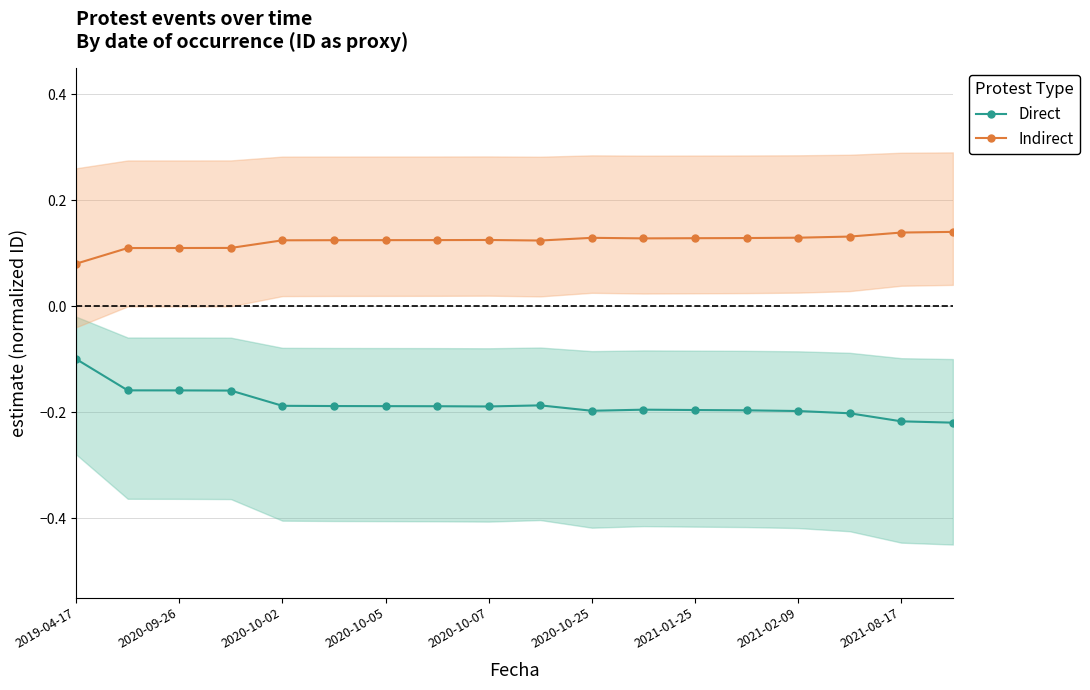

At which category is the sum across all series the highest?

2019-04-17